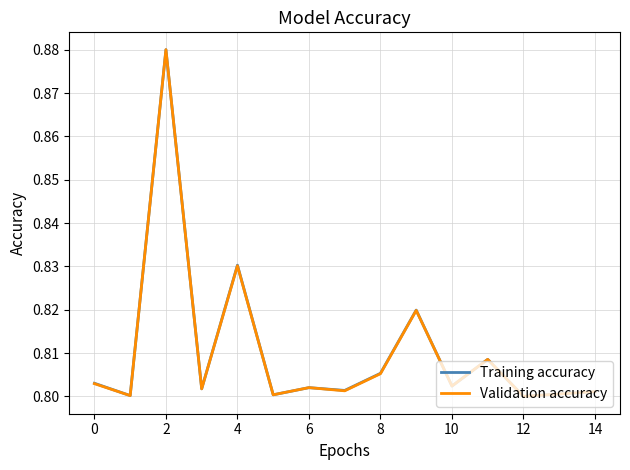

Reading left to right, transcribe all the data shown in this chart.

Training accuracy: 0.8	0.8	0.9	0.8	0.8	0.8	0.8	0.8	0.8	0.8	0.8	0.8	0.8	0.8	0.8
Validation accuracy: 0.8	0.8	0.9	0.8	0.8	0.8	0.8	0.8	0.8	0.8	0.8	0.8	0.8	0.8	0.8